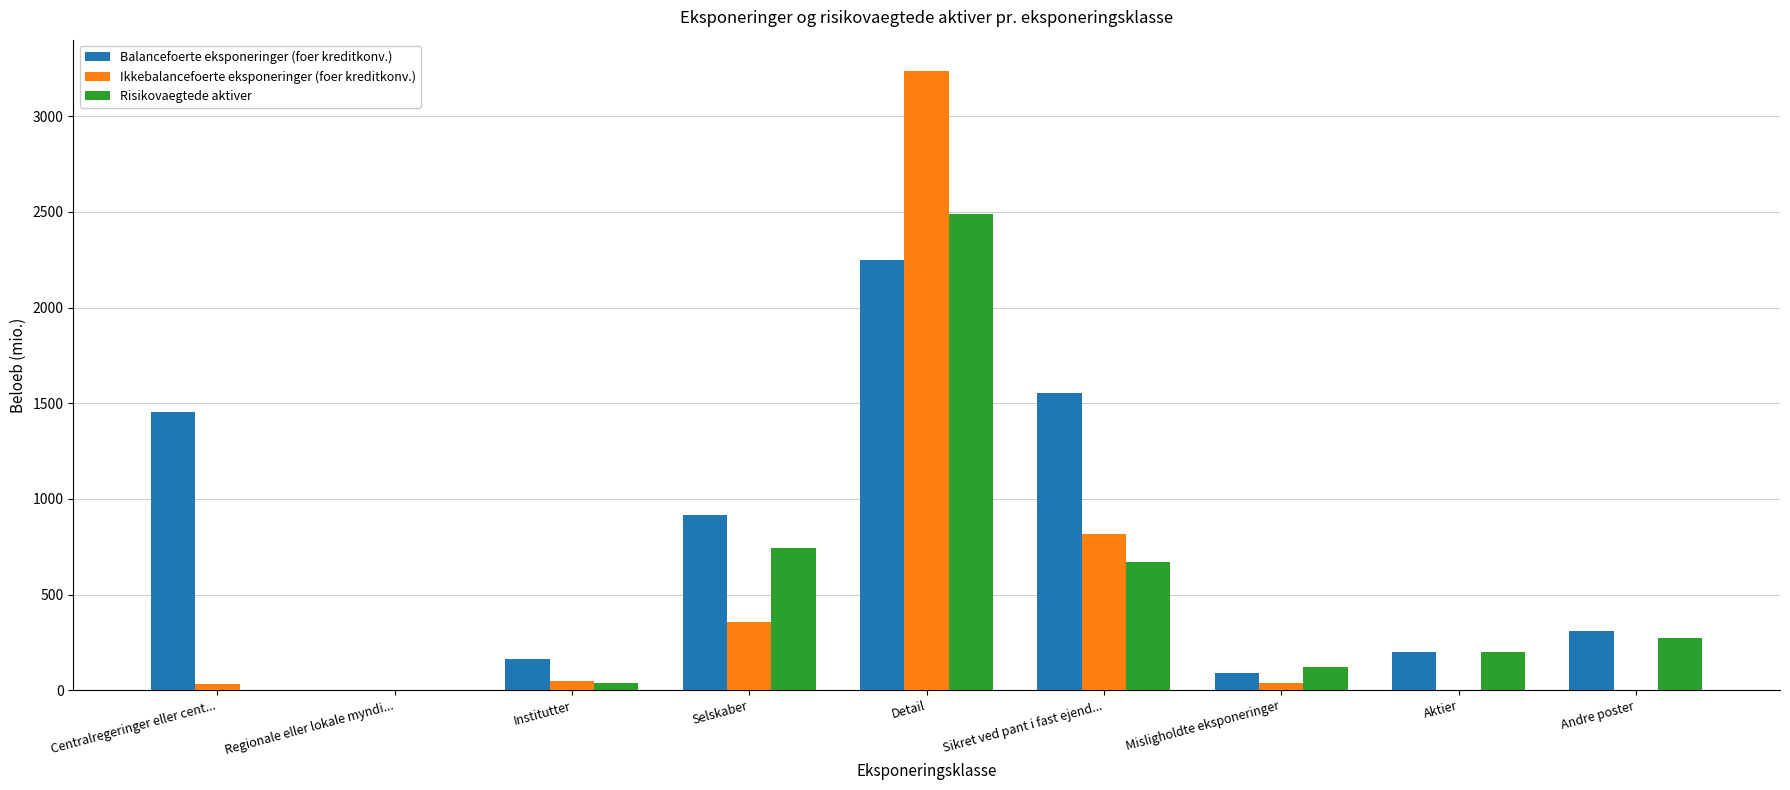

Where is Balancefoerte eksponeringer (foer kreditkonv.) nearest to the value 1124?

Selskaber